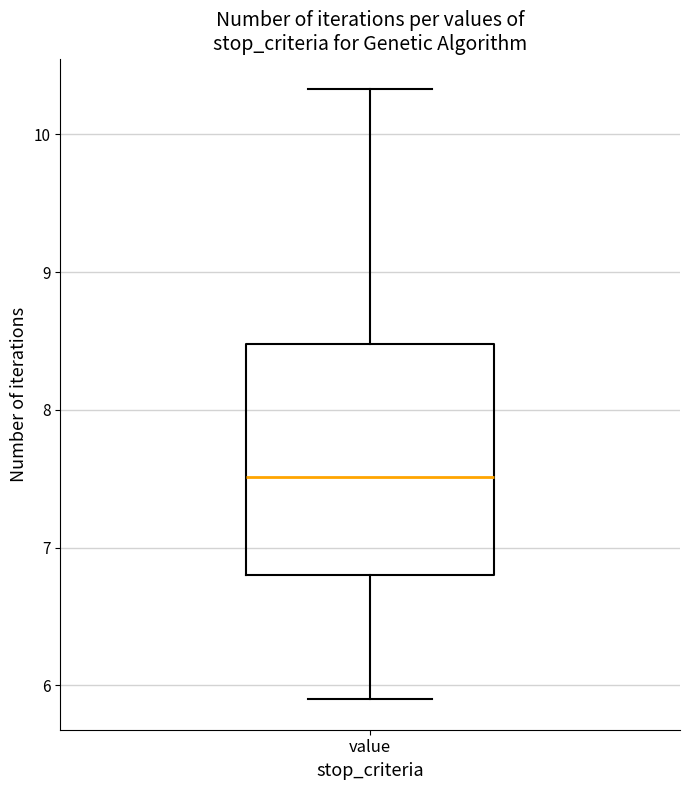

Read this box plot against the y-axis: the position of the median line, the range covered by the box, and the ends of both whiskers. The values are not printed on the chart, so give them approximately, as read against the axis.

median 7.5, box 6.8 to 8.5, whiskers 5.9 to 10.3